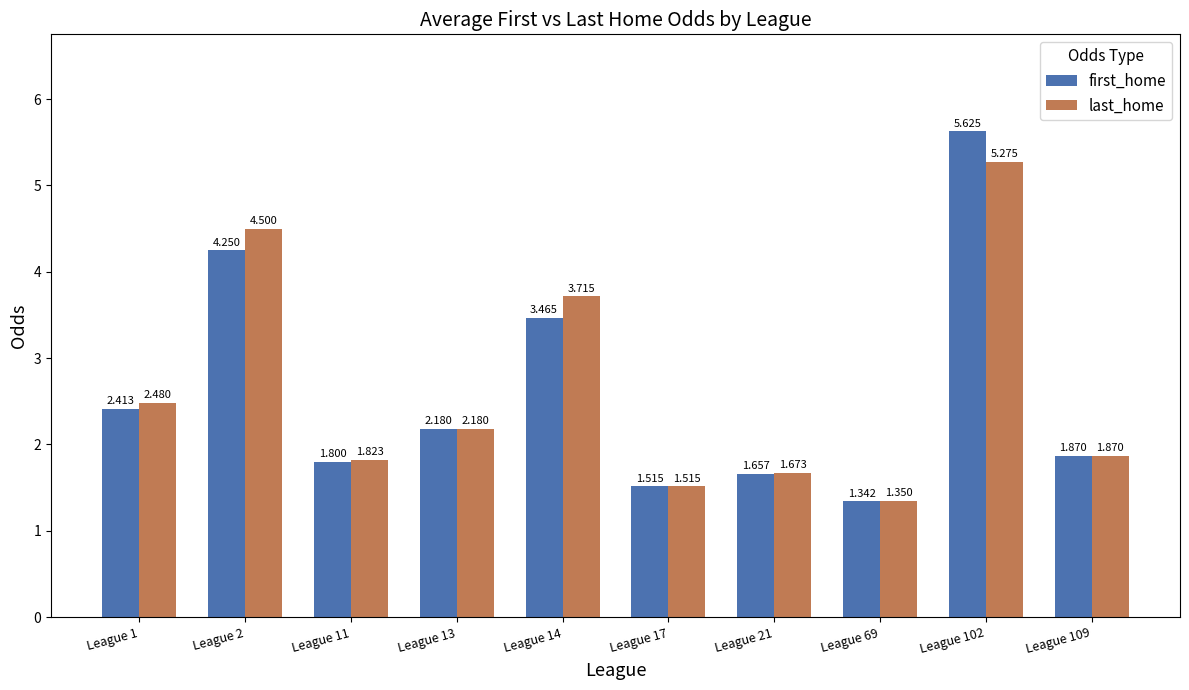

What is the highest value of the first_home series?

5.6